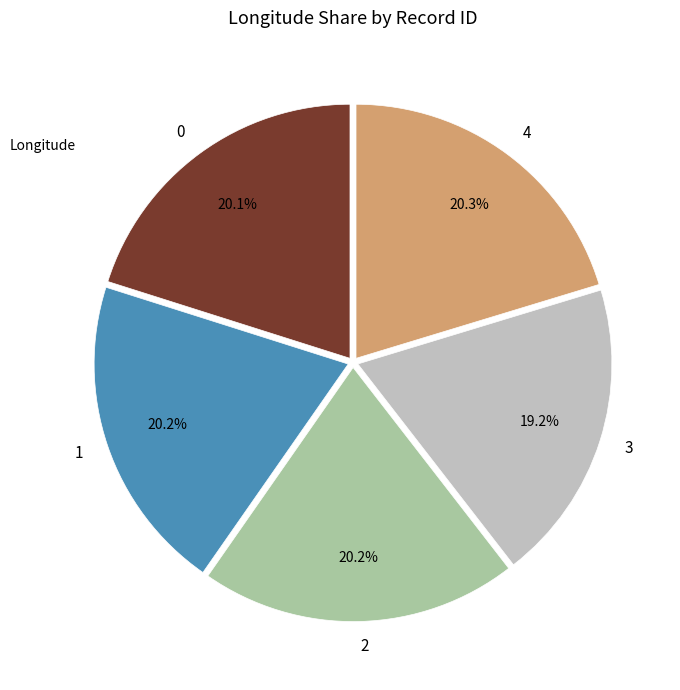

What percentage is the 0 slice, to the nearest percent?

20%